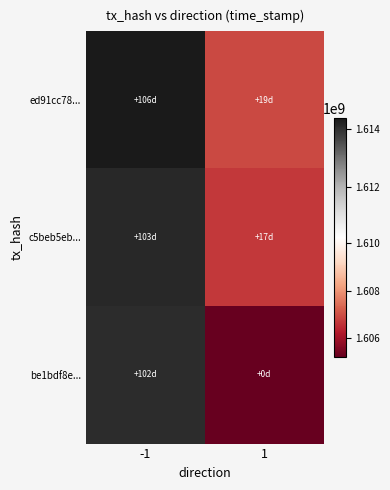

At how many categories does at least one series exceed 1605381297?

2